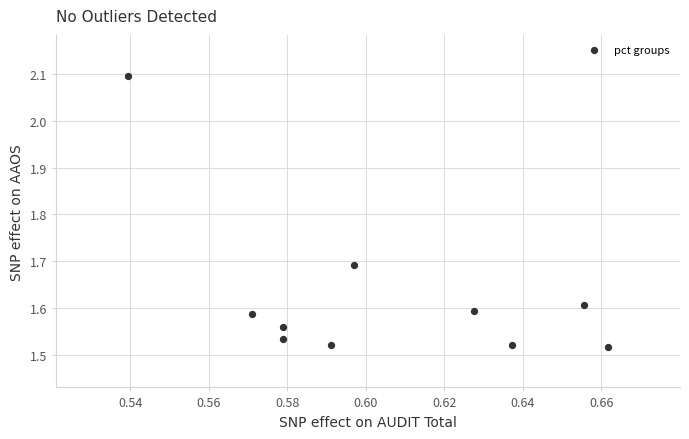

What is the range of Y values (max minus min)?

0.6